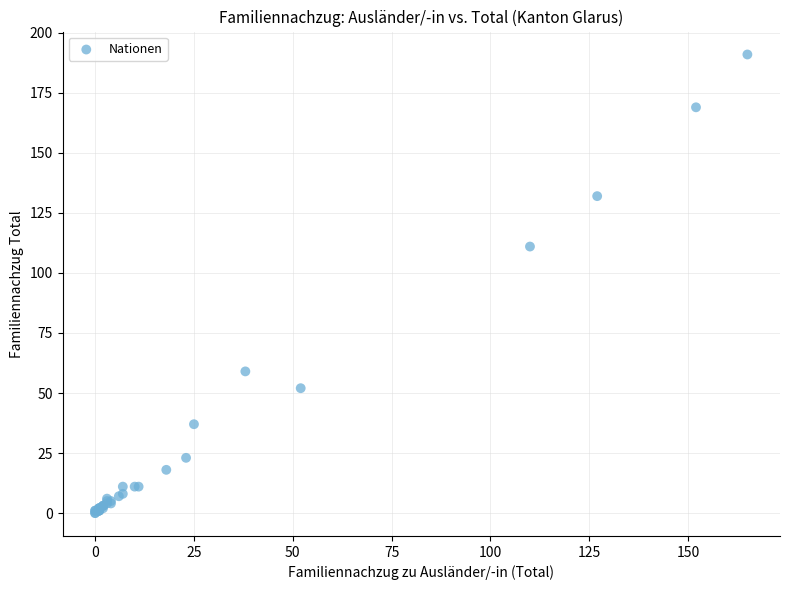

What Y value in the scatter plot is closest to 95?

111